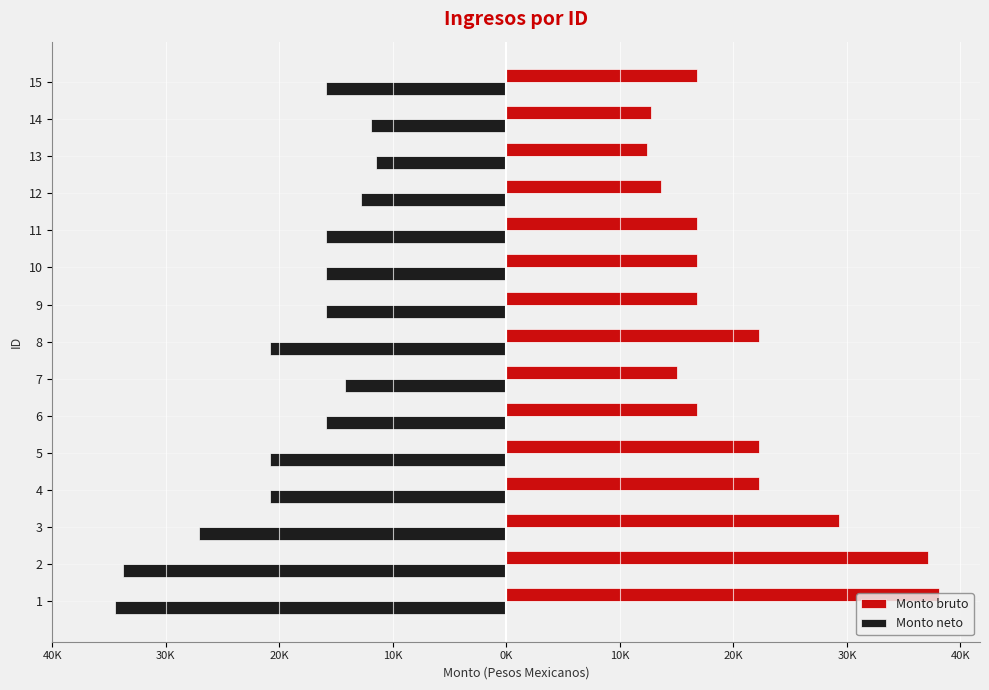

What are all the series names shown in the legend?

Monto bruto, Monto neto